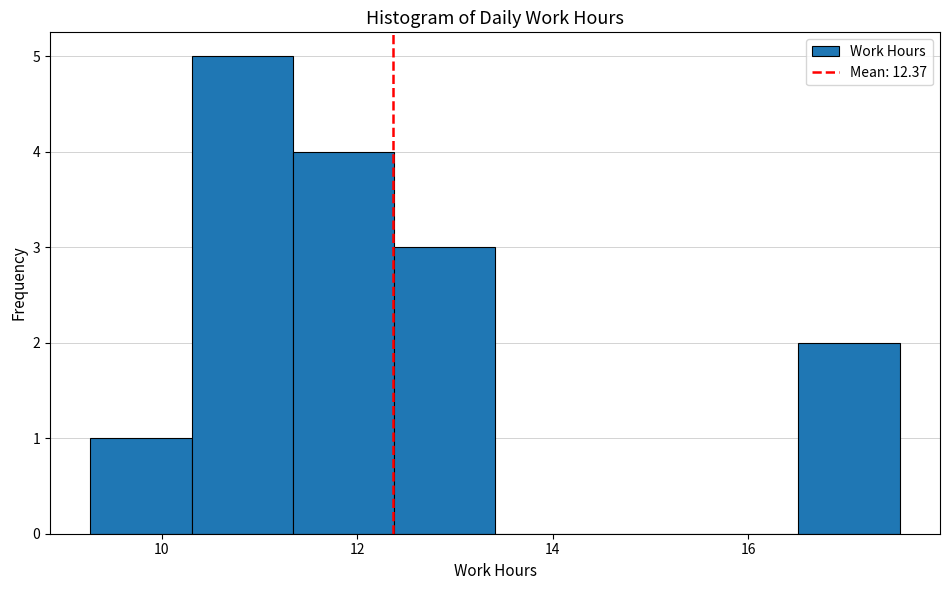

Reading left to right, list every bar in this chart as the range it spans on the x-axis followed by its height. Neither the bar edges nor the heights are printed on the chart, so give them approximately, as read against the axes.

9.2 to 10.4: 1
10.4 to 11.4: 5
11.4 to 12.4: 4
12.4 to 13.4: 3
13.4 to 14.4: 0
14.4 to 15.4: 0
15.4 to 16.6: 0
16.6 to 17.6: 2